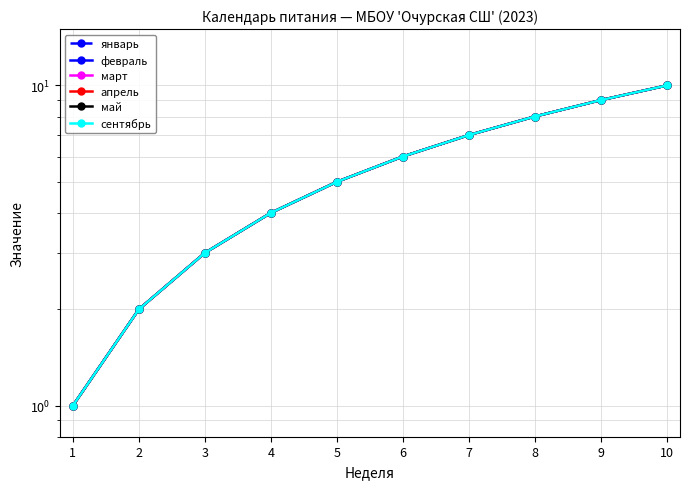

At 3, list the series in order from smallest to largest.

январь, февраль, март, апрель, май, сентябрь